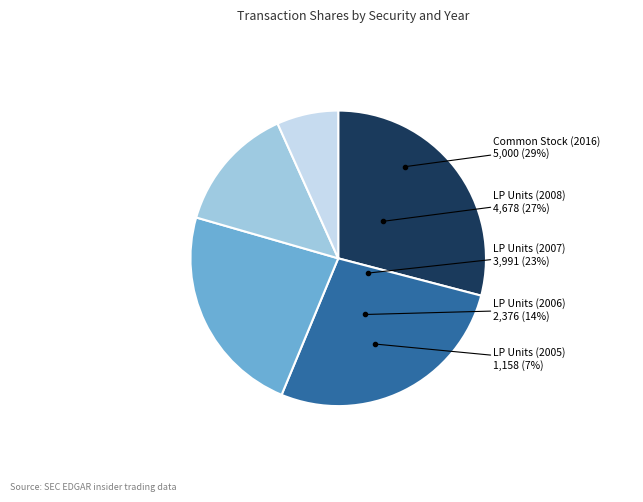

What is the ratio of the value at LP Units (2007) to the value at Common Stock (2016)?

0.8